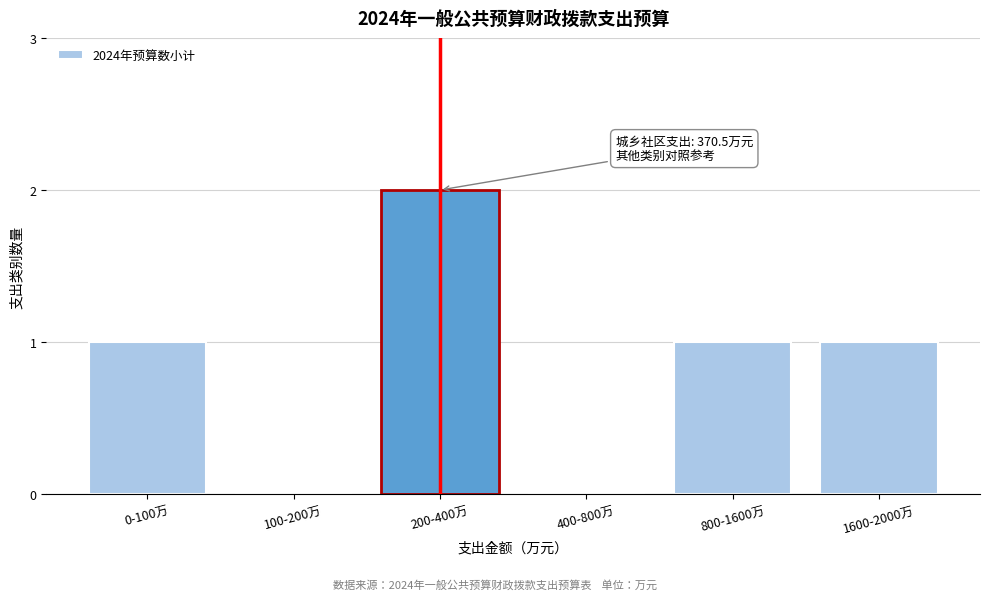

Reading right to left, extract all data points from this chart.

1600-2000万=1	800-1600万=1	400-800万=0	200-400万=2	100-200万=0	0-100万=1